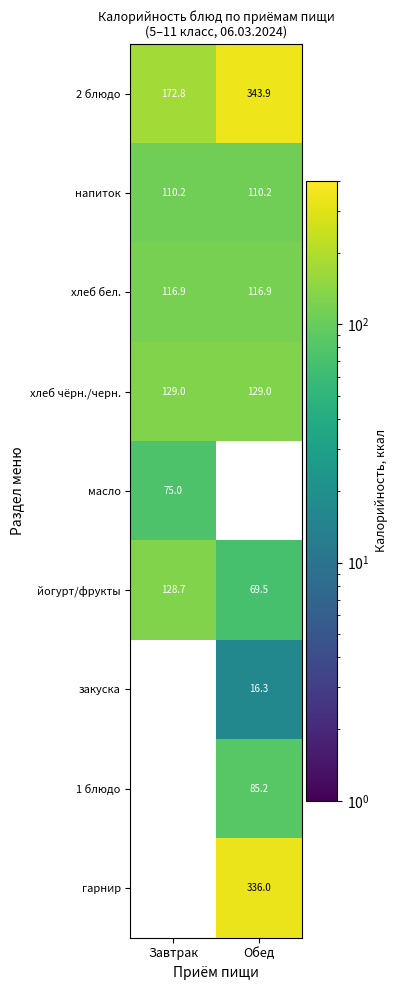

Which has a higher value, Завтрак or Обед?

Обед